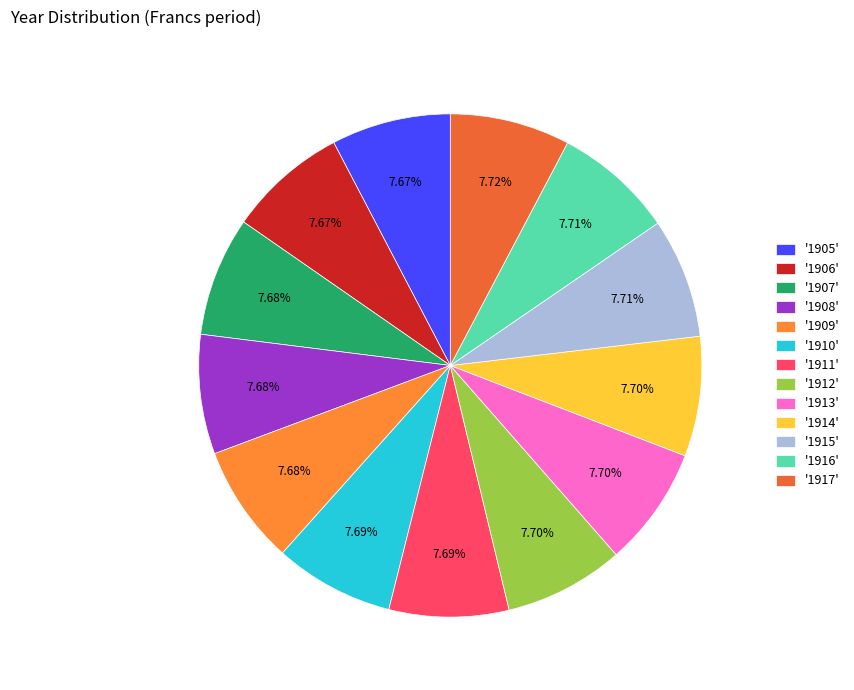

Count the number of slices in the pie.

13